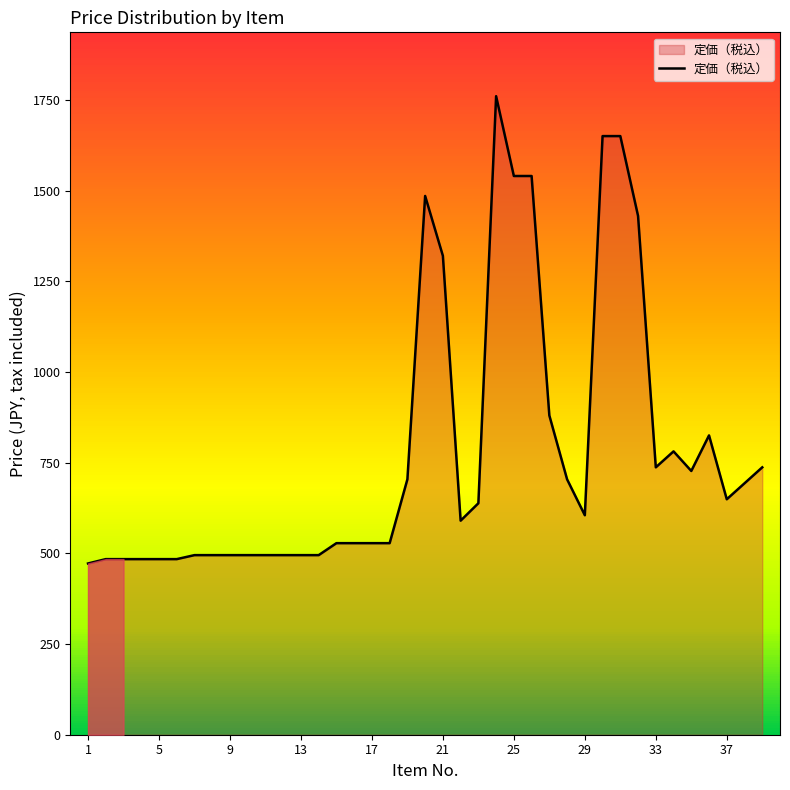

What is the maximum value shown in the chart?

1760